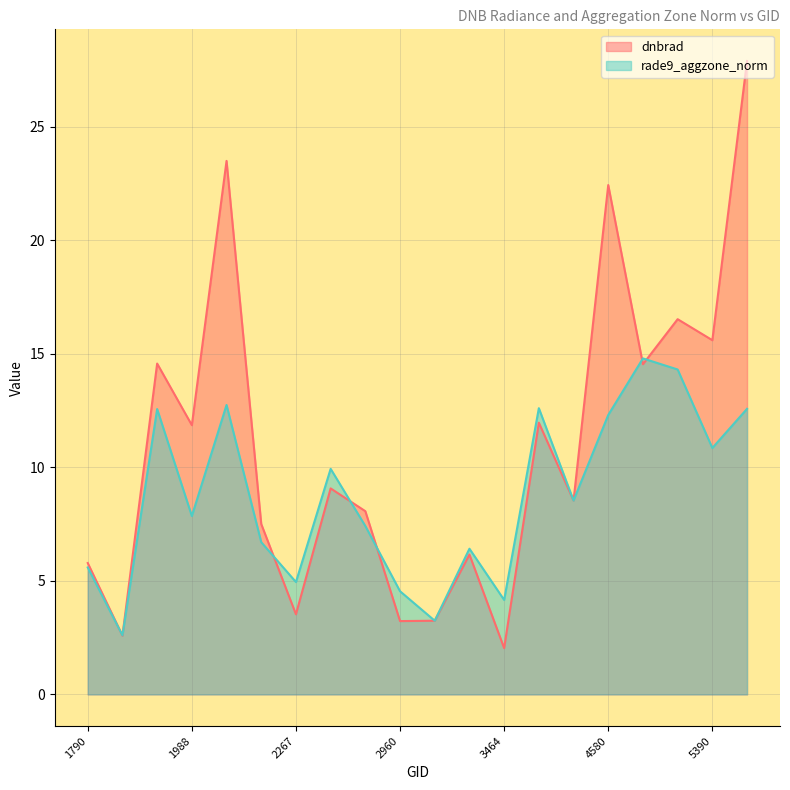

What is the sum of all dnbrad values?

218.6